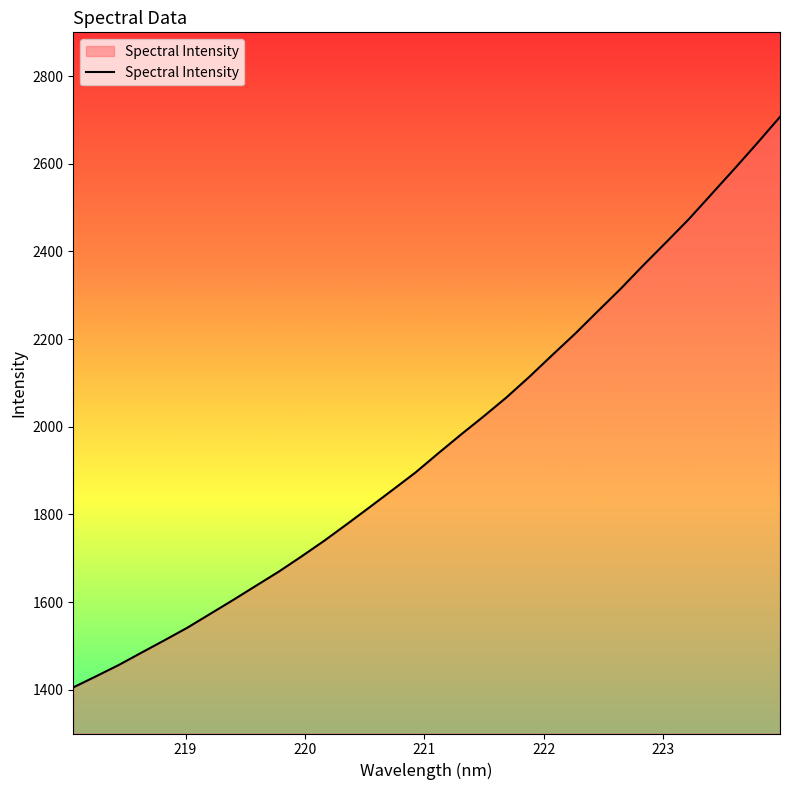

What is the difference between the maximum and minimum values?

1301.8